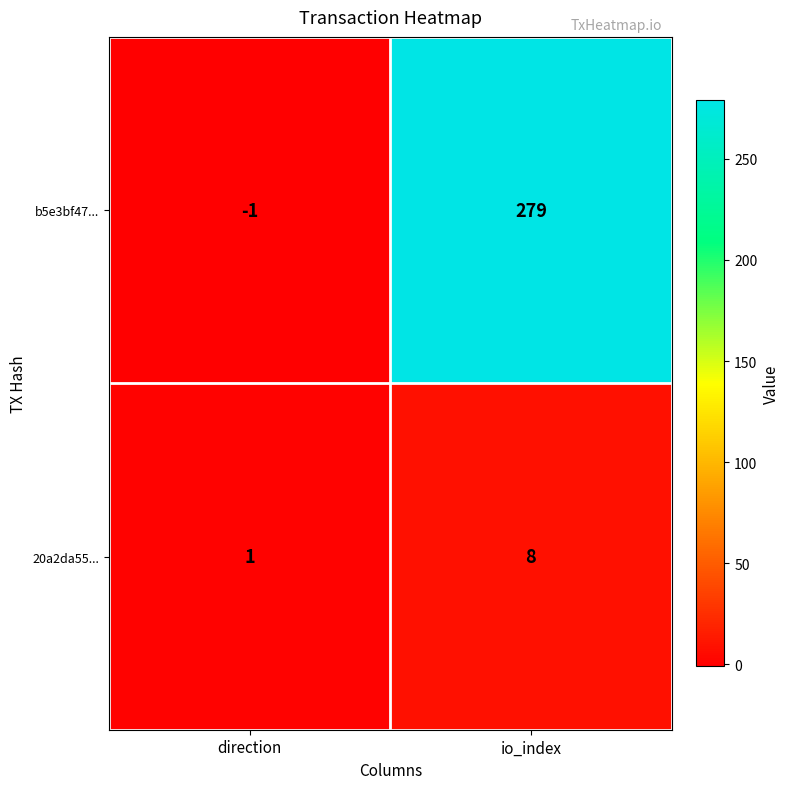

Rank the series by their maximum value, from lowest to highest.

20a2da55..., b5e3bf47...